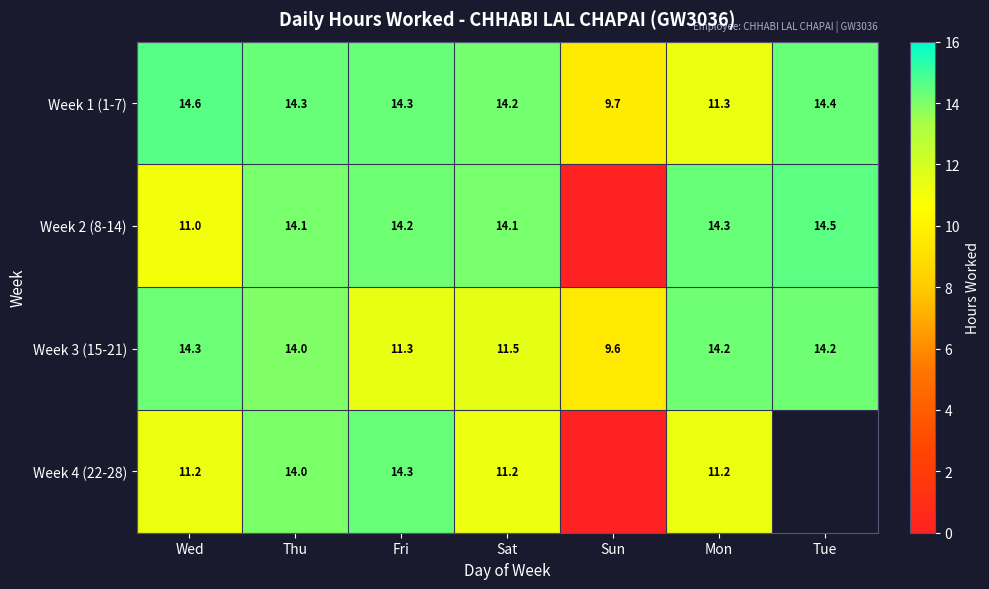

How many series are shown in this chart?

4